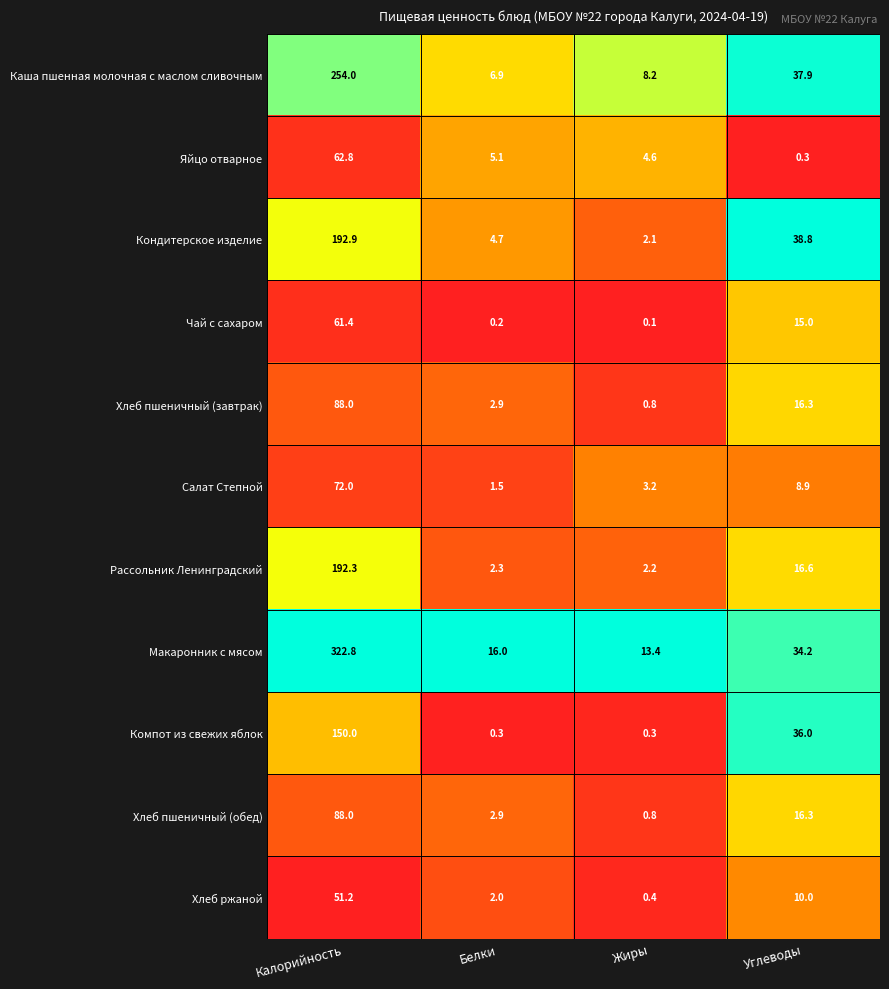

What is the sum of the Хлеб пшеничный (обед) values at Белки and Калорийность?

90.9